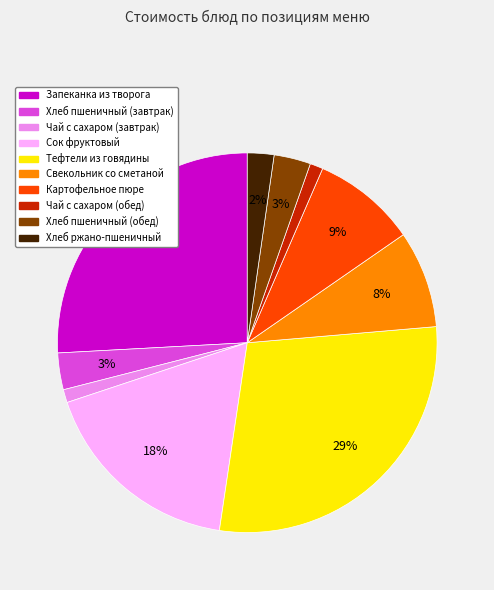

Is it true that Запеканка из творога is 26% of the pie?

True